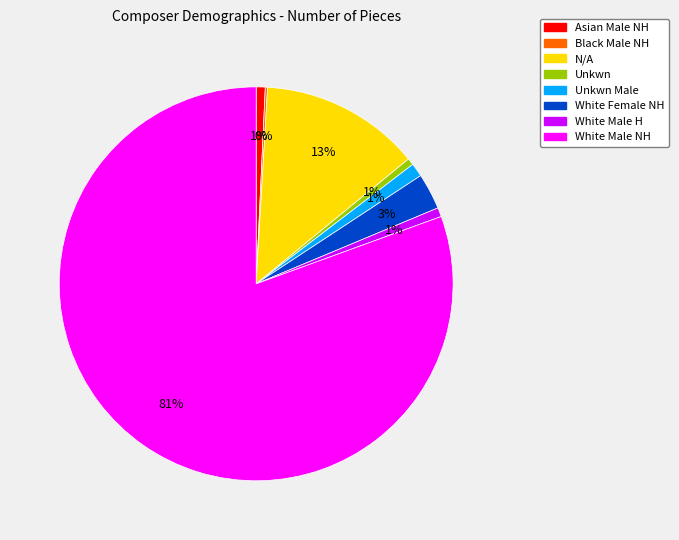

To the nearest percent, what portion does N/A represent?

13%